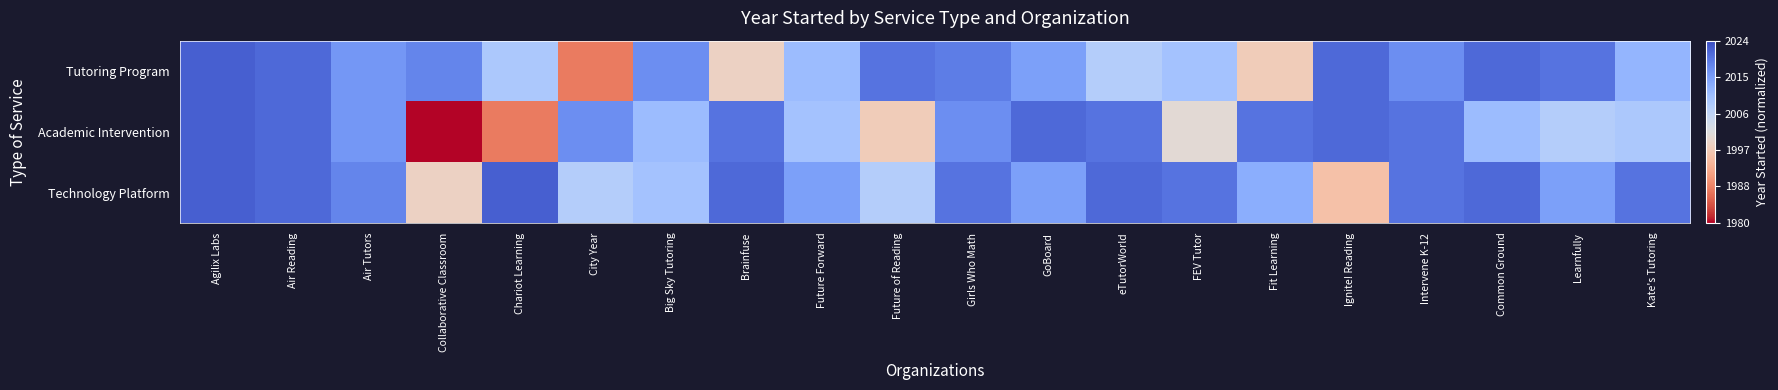

What is the difference between the highest and lowest values at Chariot Learning?

0.8